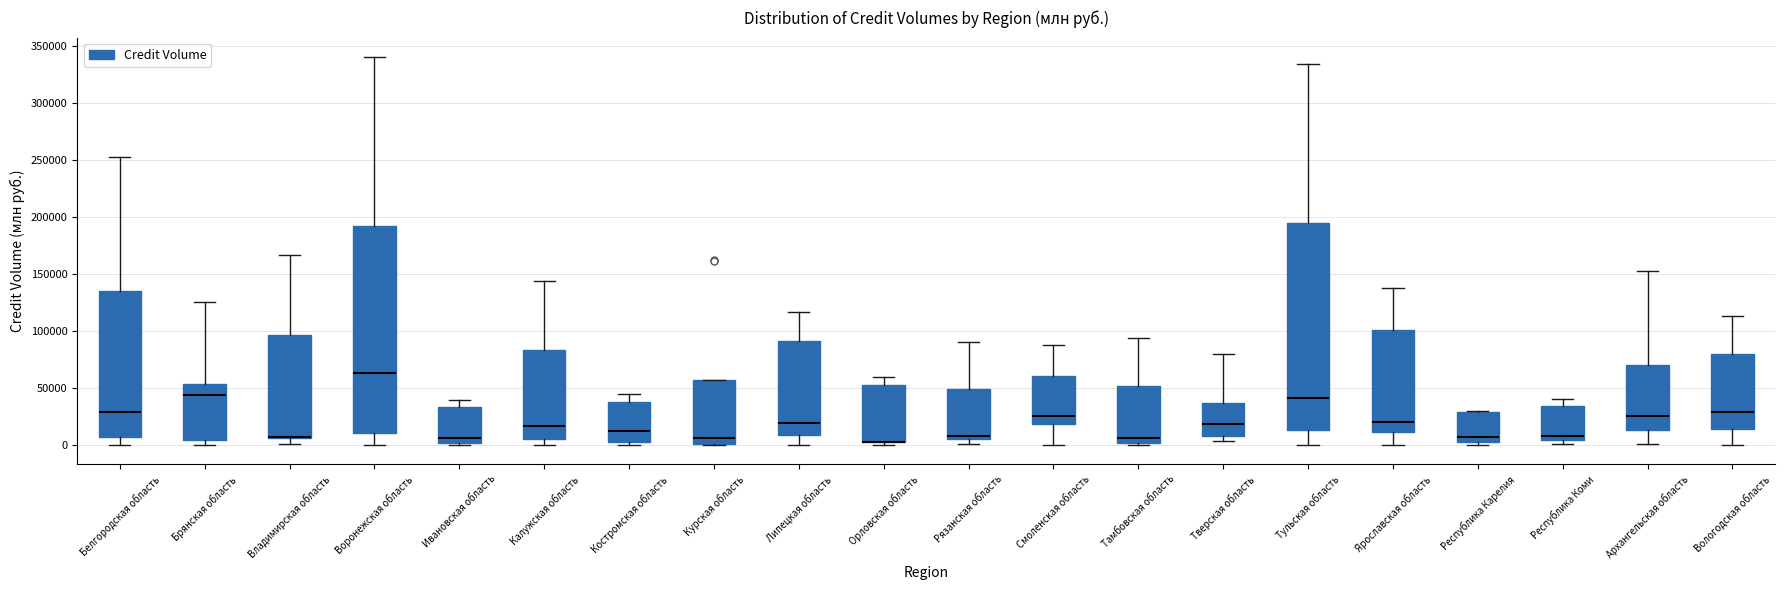

Reading left to right, transcribe this box plot: for each box, give where its median line is, the range the box spans, and where its two whiskers end, as read against the y-axis. The values are not printed on the chart, so give them approximately, as read against the axis.

Белгородская область: median 30000, box 5000 to 135000, whiskers 0 to 250000
Брянская область: median 45000, box 5000 to 55000, whiskers 0 to 125000
Владимирская область: median 5000 (drawn on the box's lower edge), box 5000 to 95000, whiskers 0 to 165000
Воронежская область: median 65000, box 10000 to 190000, whiskers 0 to 340000
Ивановская область: median 5000, box 0 to 35000, whiskers 0 (just below the box's lower edge) to 40000
Калужская область: median 15000, box 5000 to 85000, whiskers 0 to 145000
Костромская область: median 15000, box 5000 to 35000, whiskers 0 to 45000
Курская область: median 5000, box 0 to 55000, whiskers 0 to 55000
Липецкая область: median 20000, box 10000 to 90000, whiskers 0 to 115000
Орловская область: median 5000 (drawn on the box's lower edge), box 0 to 50000, whiskers 0 (just below the box's lower edge) to 60000
Рязанская область: median 10000, box 5000 to 50000, whiskers 0 to 90000
Смоленская область: median 25000, box 20000 to 60000, whiskers 0 to 90000
Тамбовская область: median 5000, box 0 to 50000, whiskers 0 (just below the box's lower edge) to 95000
Тверская область: median 20000, box 10000 to 35000, whiskers 5000 to 80000
Тульская область: median 40000, box 15000 to 195000, whiskers 0 to 335000
Ярославская область: median 20000, box 10000 to 100000, whiskers 0 to 140000
Республика Карелия: median 5000 (just above the box's lower edge), box 5000 to 30000, whiskers 0 to 30000 (just above the box's upper edge)
Республика Коми: median 5000 (just above the box's lower edge), box 5000 to 35000, whiskers 0 to 40000
Архангельская область: median 25000, box 15000 to 70000, whiskers 0 to 155000
Вологодская область: median 30000, box 15000 to 80000, whiskers 0 to 115000